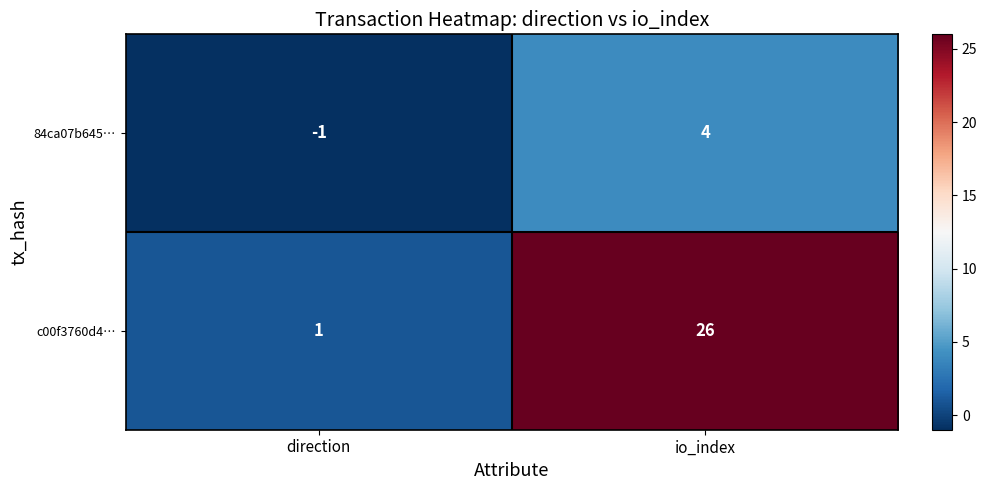

At direction, list the series in order from smallest to largest.

84ca07b645…, c00f3760d4…